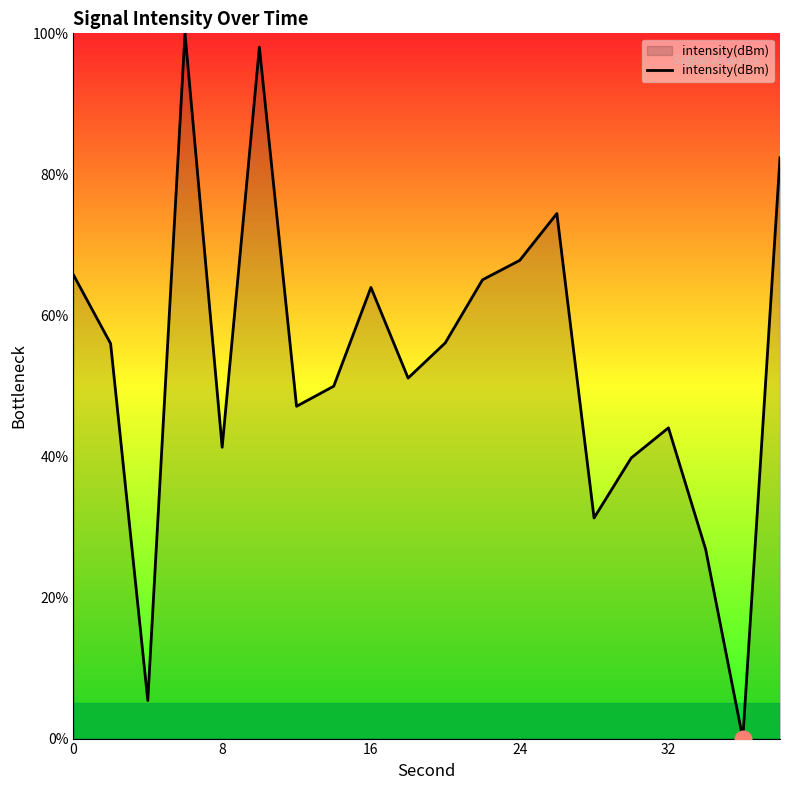

What is the greatest value displayed?

100.0